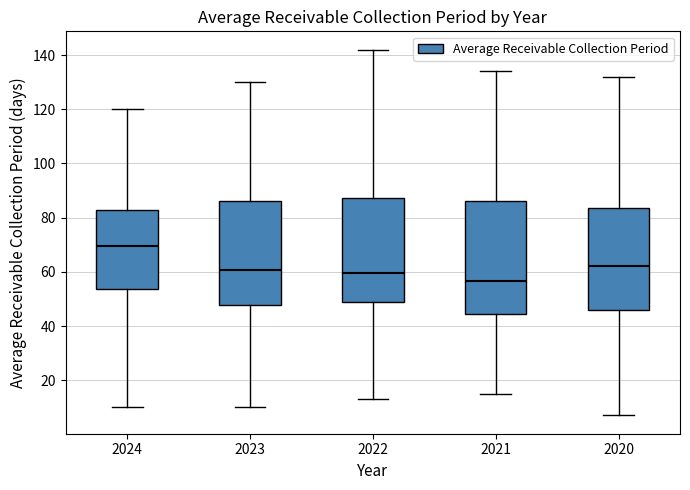

Comparing the boxes themselves (not the whiskers), which one is the tallest?

2021